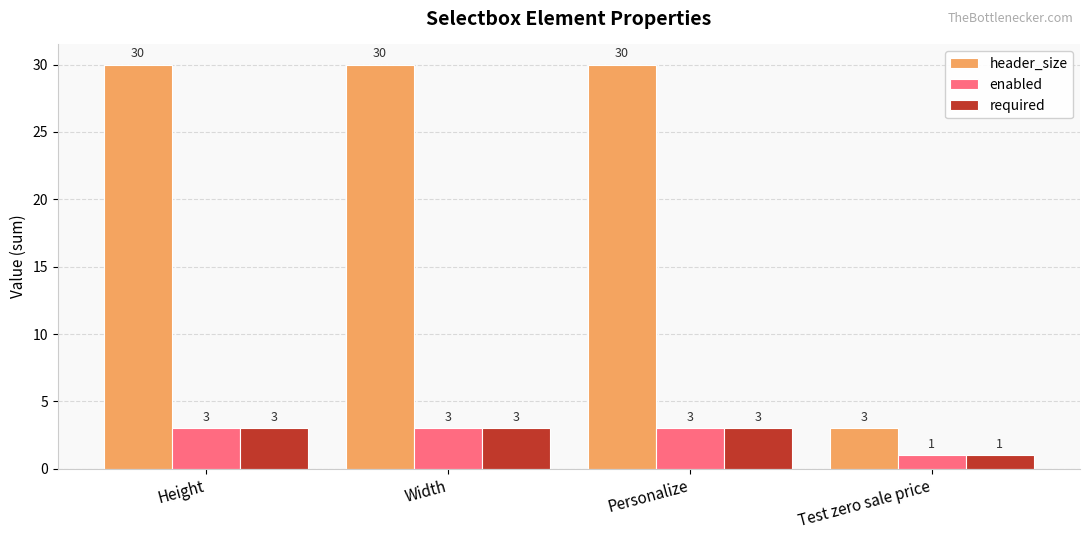

At which label is header_size closest to 16?

Test zero sale price